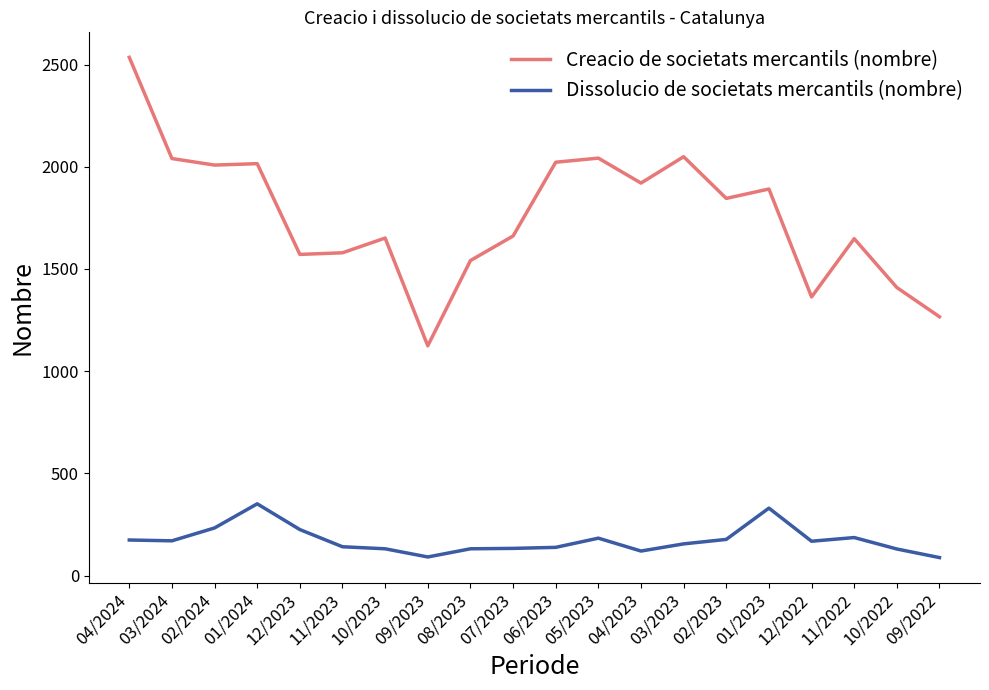

Rank the series at 04/2024 from highest to lowest value.

Creacio de societats mercantils (nombre), Dissolucio de societats mercantils (nombre)